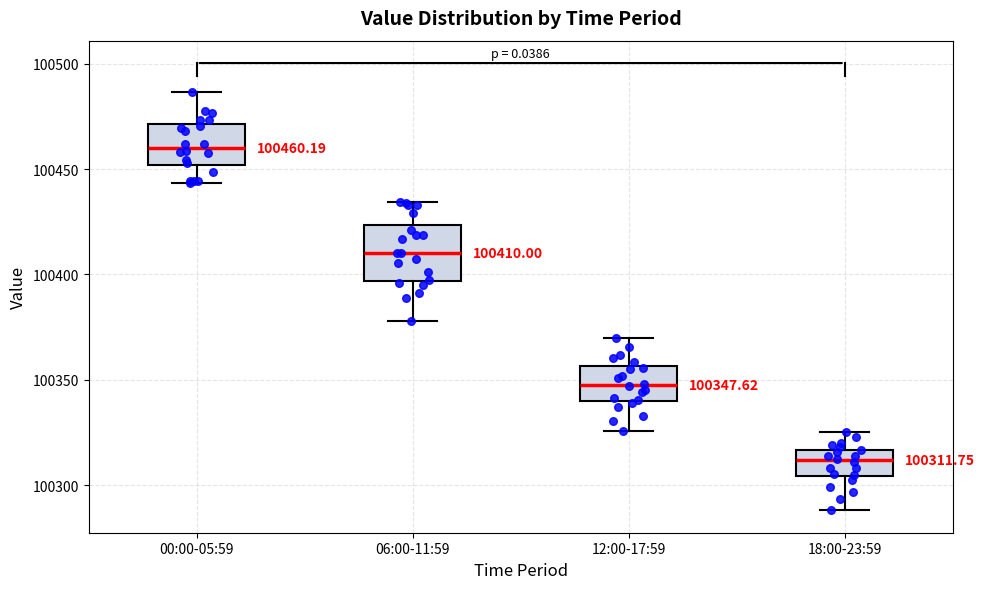

Which box has the lowest median line?

18:00-23:59